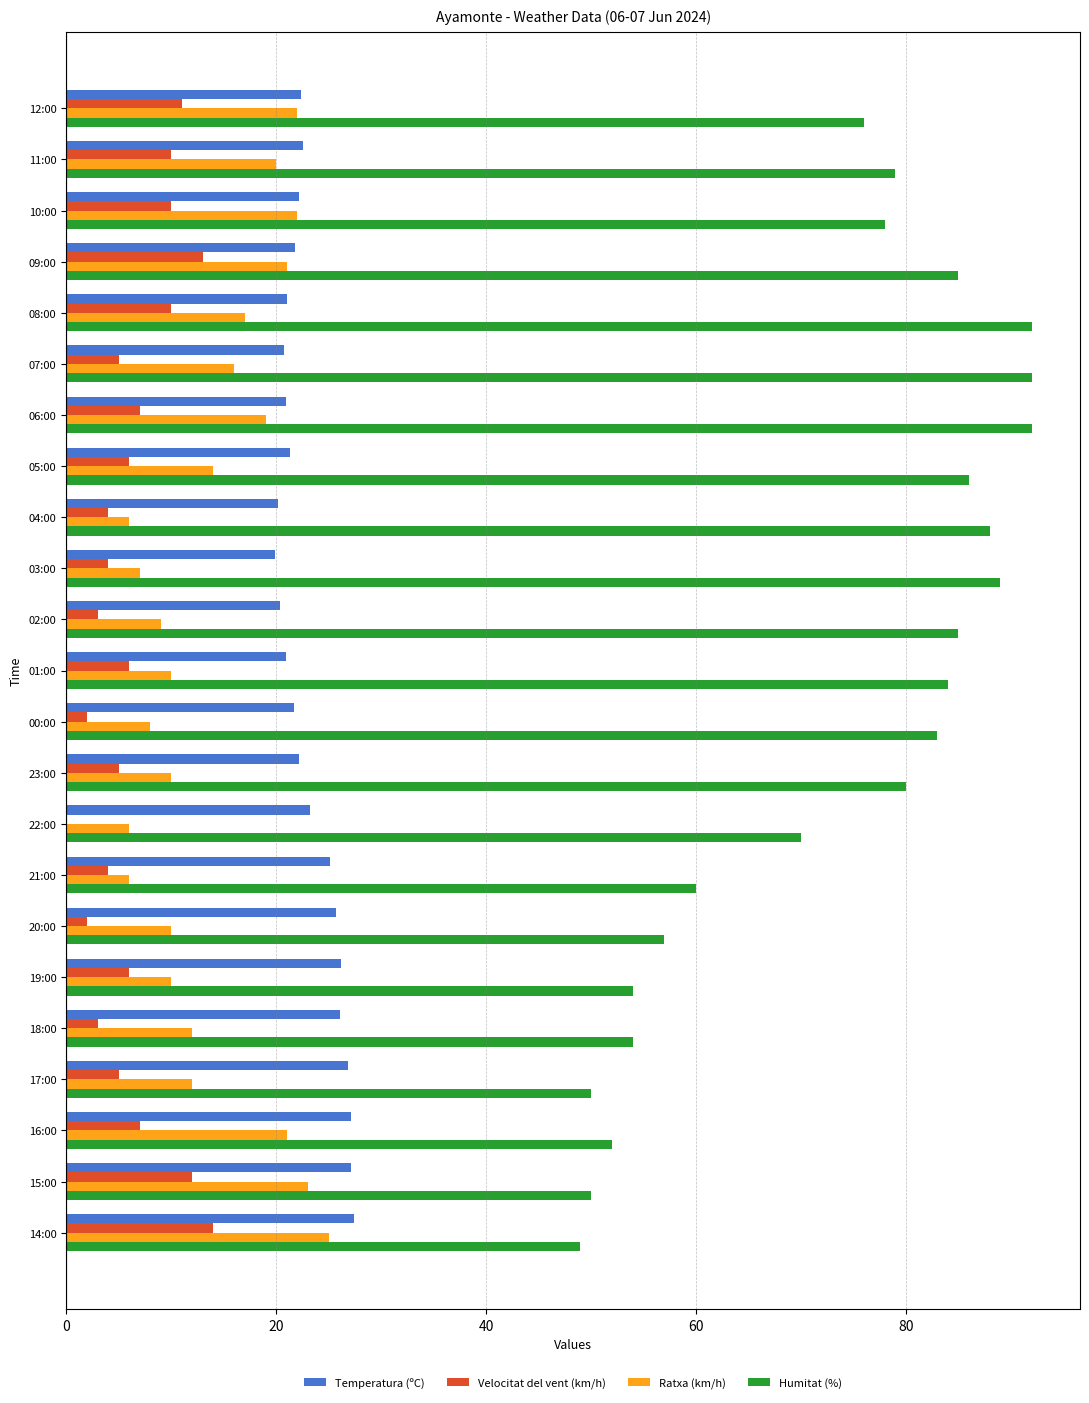

Which series changed the most between 04:00 and 22:00?

Humitat (%)